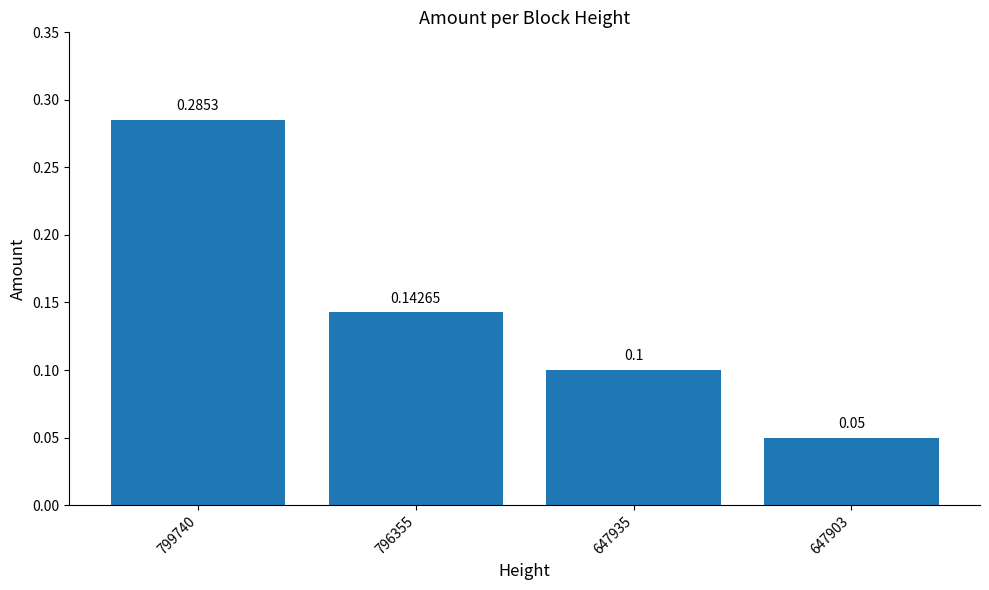

What is the approximate value at 647903?

0.1